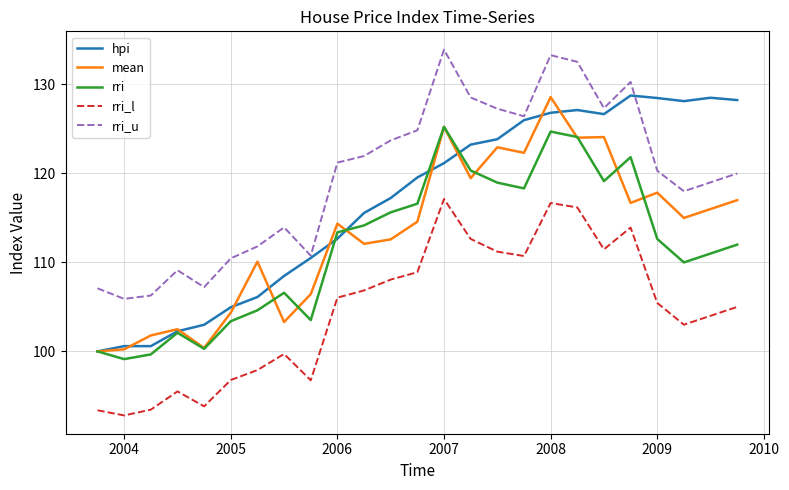

Which series has the largest total across all categories?

rri_u